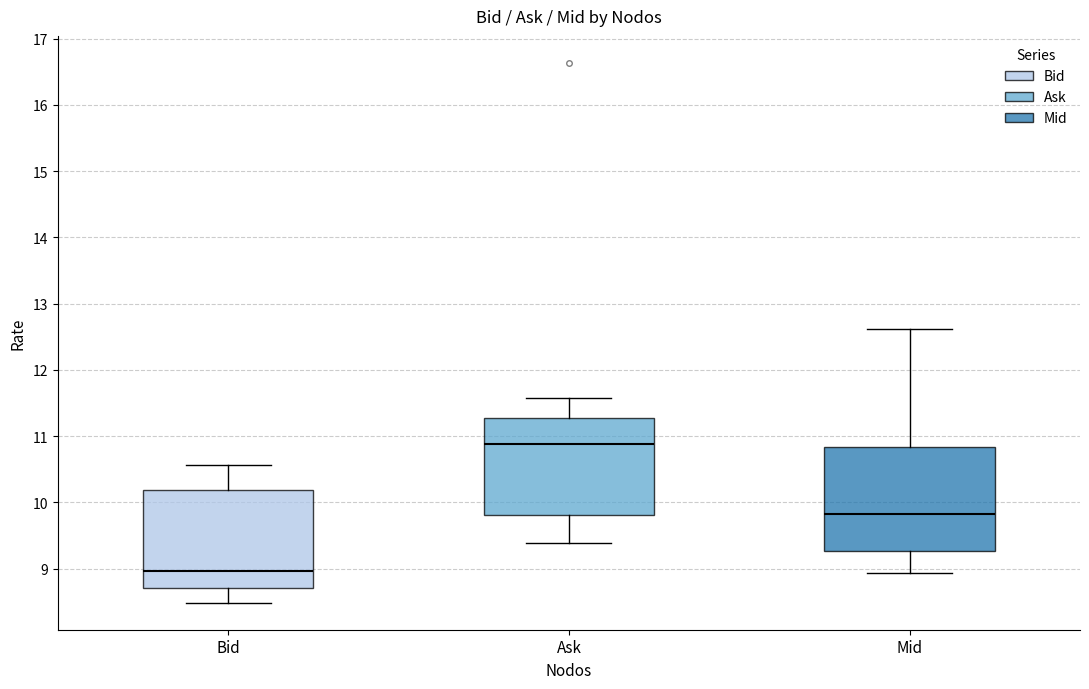

Reading left to right, read every box against the y-axis: the position of its median line, the range the box covers, and the ends of its whiskers. The values are not printed on the chart, so give them approximately, as read against the axis.

Bid: median 9.0, box 8.7 to 10.2, whiskers 8.5 to 10.6
Ask: median 10.9, box 9.8 to 11.3, whiskers 9.4 to 11.6
Mid: median 9.8, box 9.3 to 10.8, whiskers 8.9 to 12.6